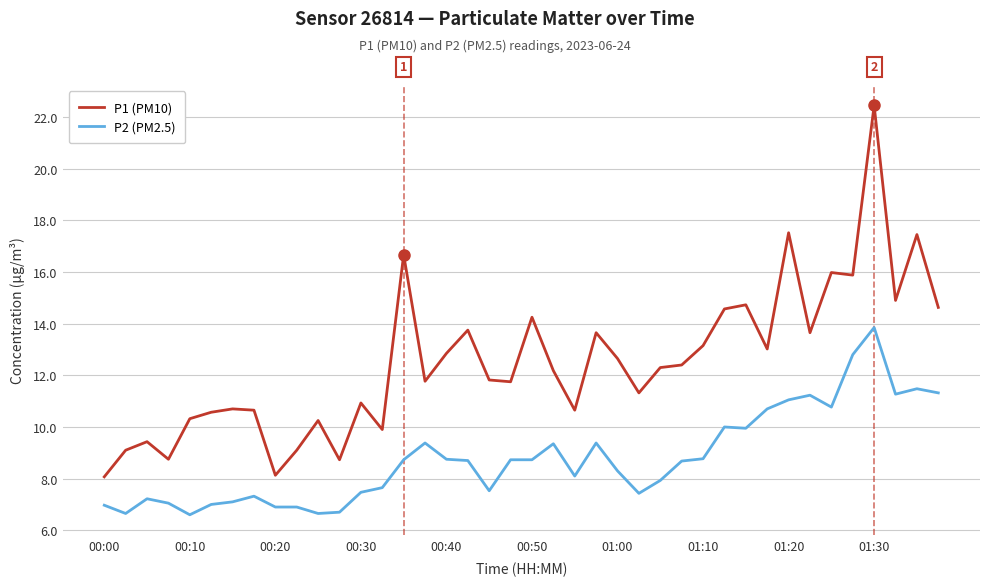

How many distinct data groups are displayed?

2